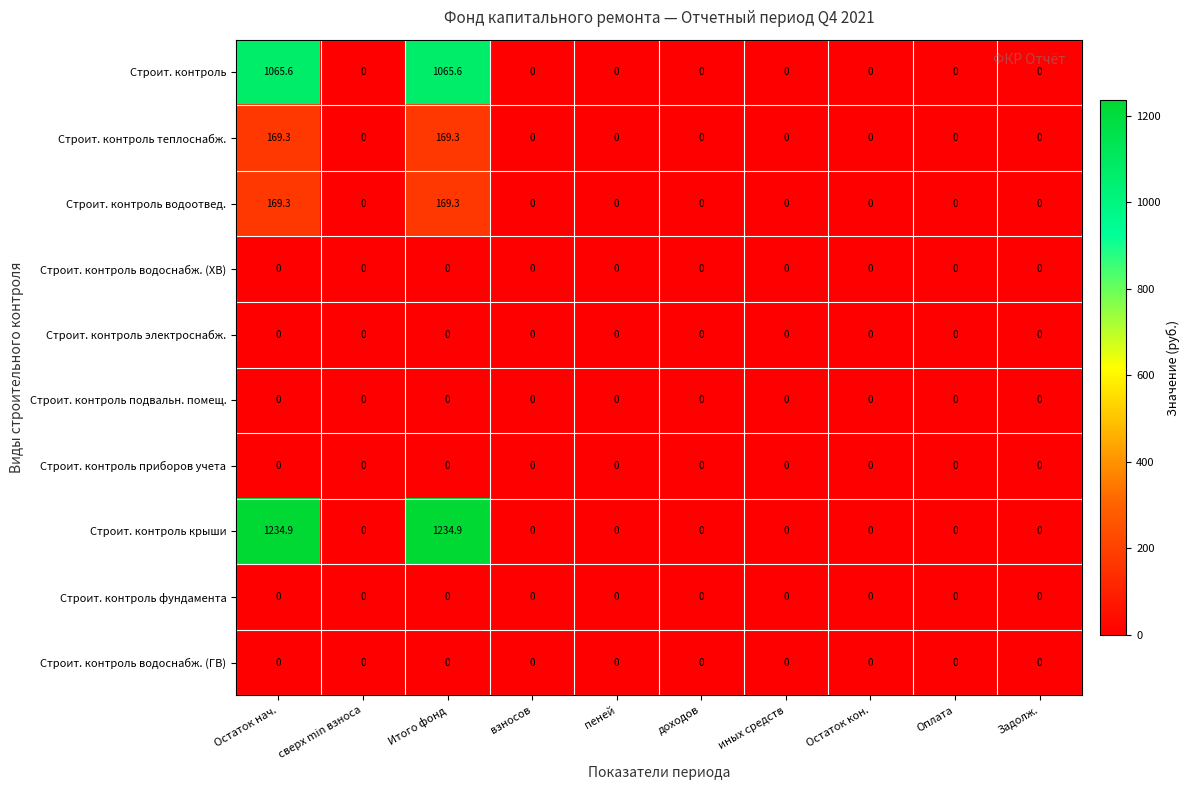

The Строит. контроль крыши series shows 0.0 at Задолж.. True or false?

True